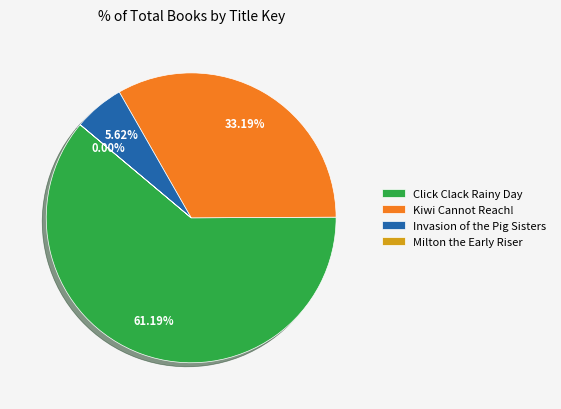

Which has a higher value, Invasion of the Pig Sisters or Click Clack Rainy Day?

Click Clack Rainy Day